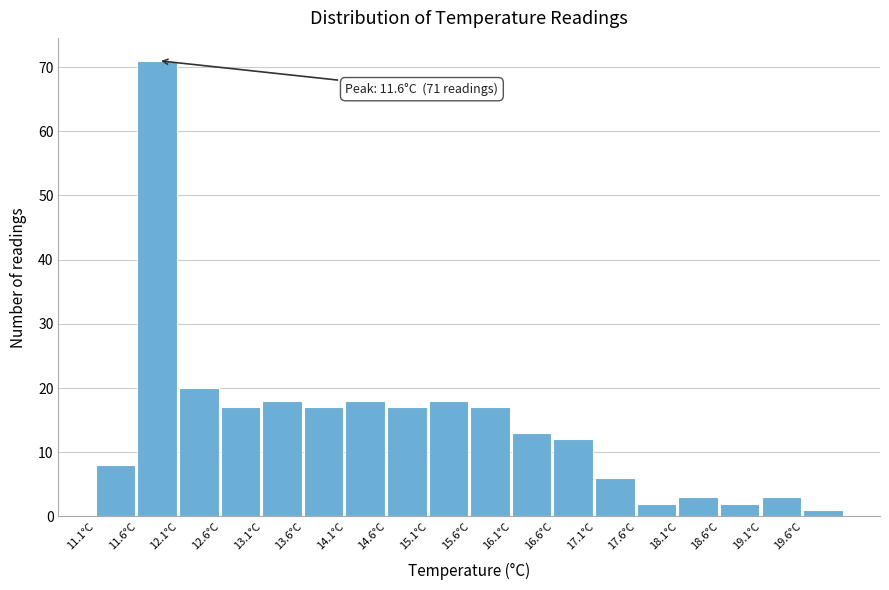

Over which range of the x-axis is the bar tallest?

11.6 to 12.1